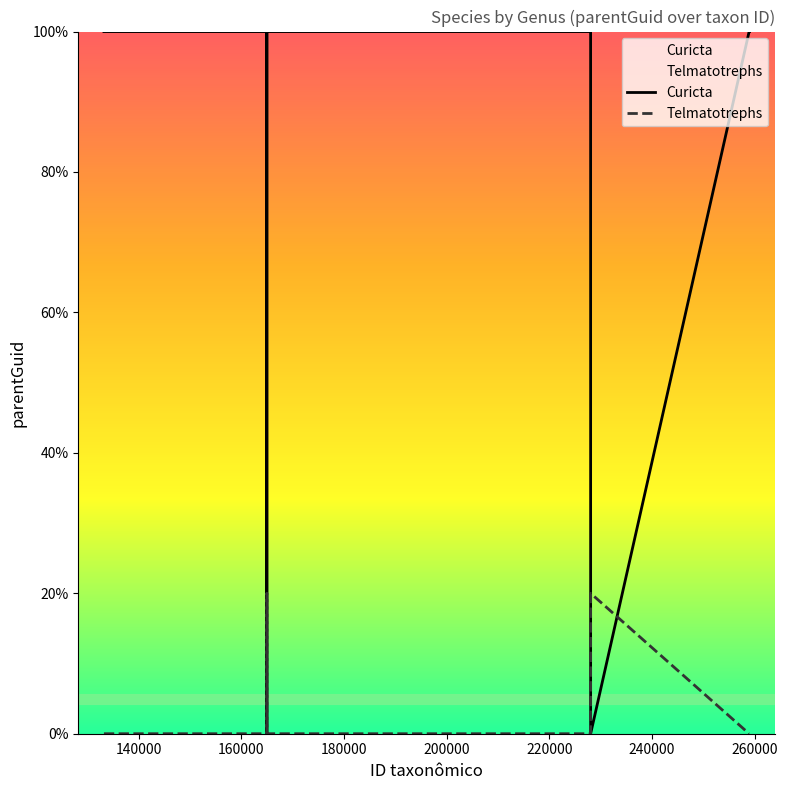

Which series has the largest total across all categories?

Curicta